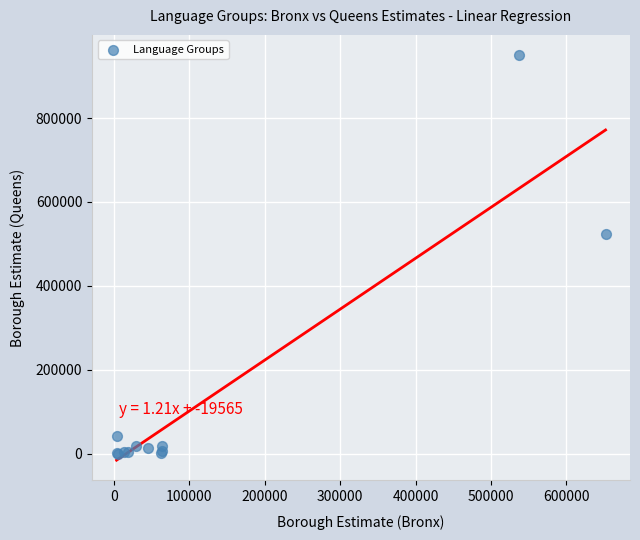

What Y value in the scatter plot is closest to 475139?

524568